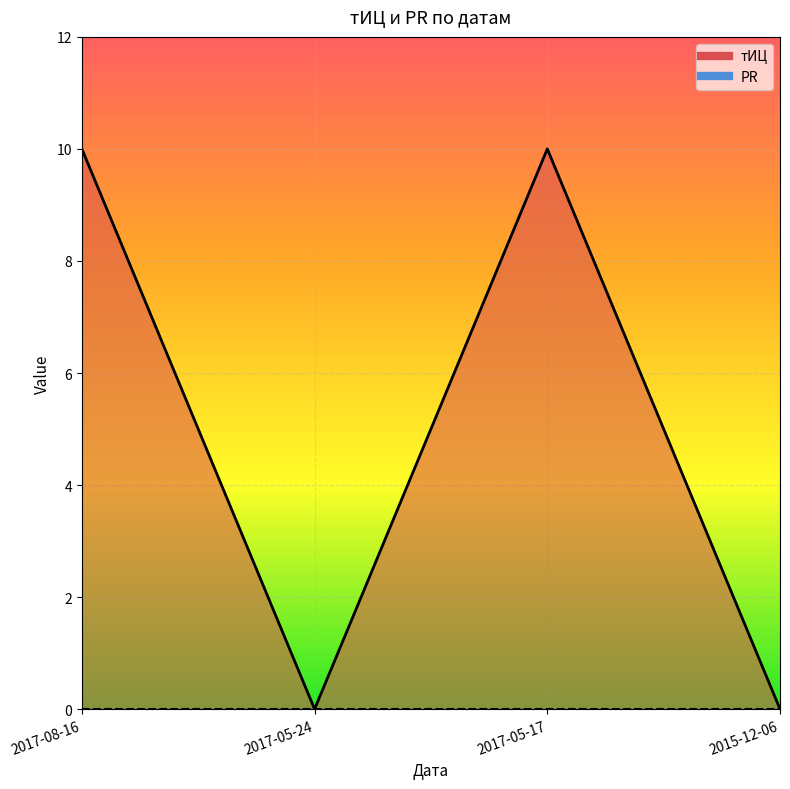

What is the difference between the maximum and minimum values?

10